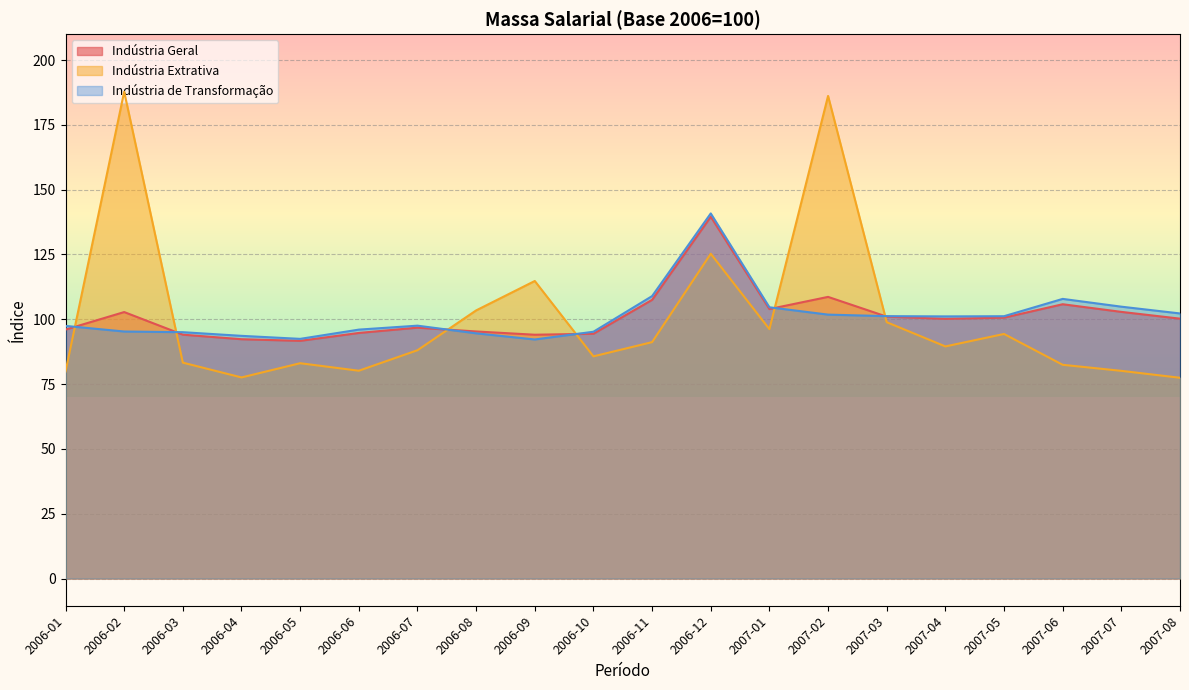

Rank the categories by Indústria Extrativa value from lowest to highest.

2007-08, 2006-04, 2006-01, 2007-07, 2006-06, 2007-06, 2006-05, 2006-03, 2006-10, 2006-07, 2007-04, 2006-11, 2007-05, 2007-01, 2007-03, 2006-08, 2006-09, 2006-12, 2007-02, 2006-02